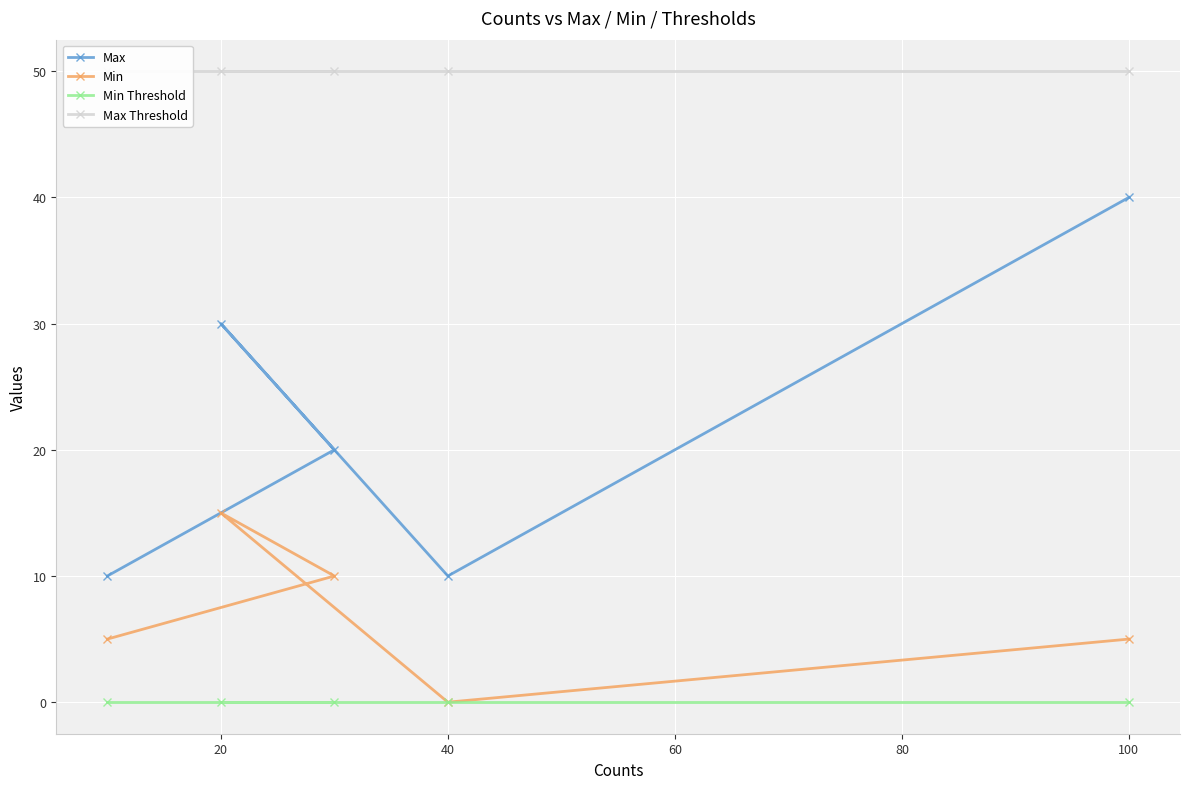

Does the chart display data point markers on the line(s)?

Yes